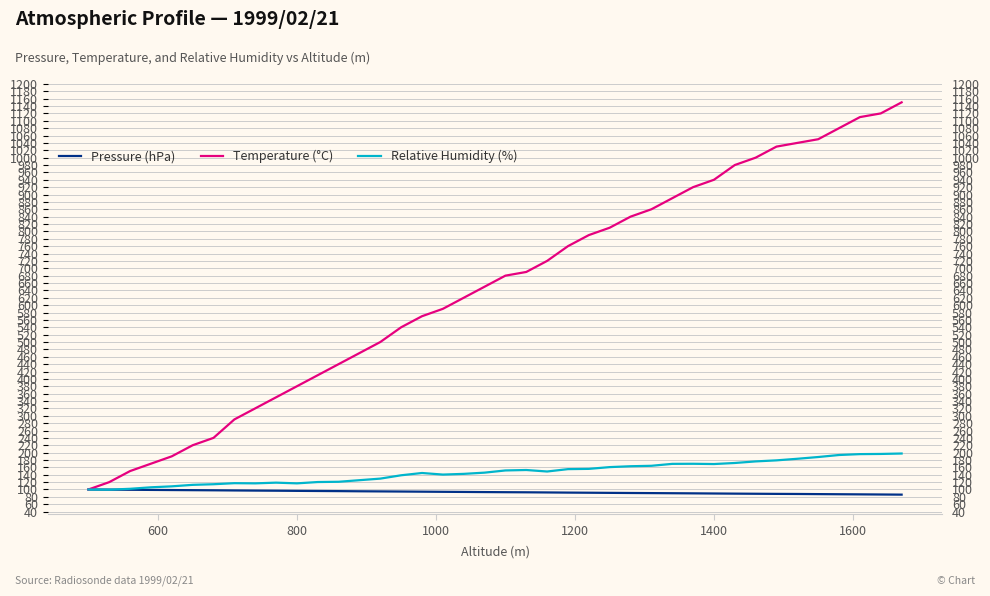

Rank the series by their maximum value, from highest to lowest.

Temperature (°C), Relative Humidity (%), Pressure (hPa)